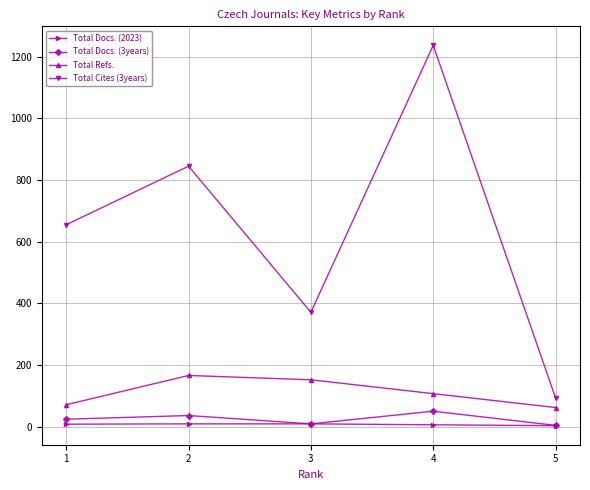

What is the maximum value shown in the chart?

1237